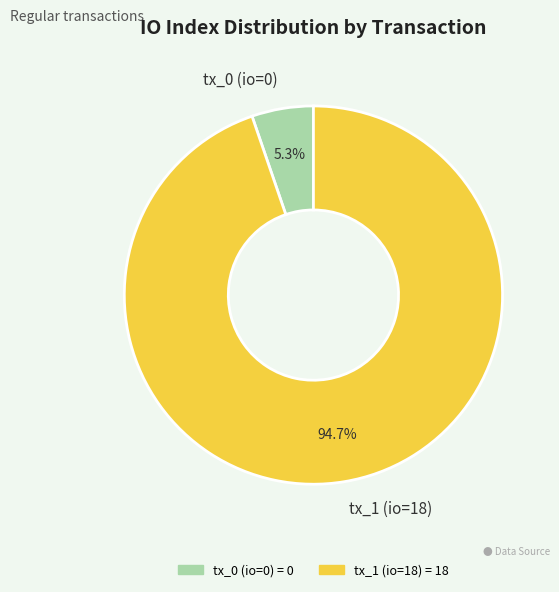

Between tx_1 (io=18) and tx_0 (io=0), which is larger?

tx_1 (io=18)